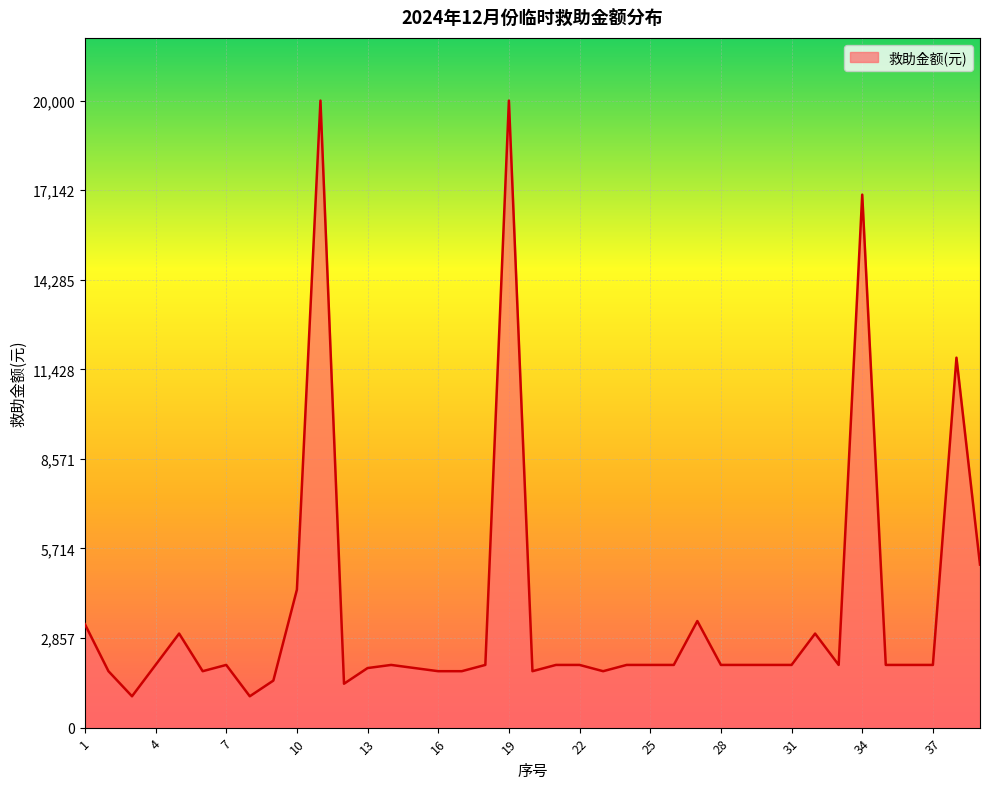

What is the greatest value displayed?

20000